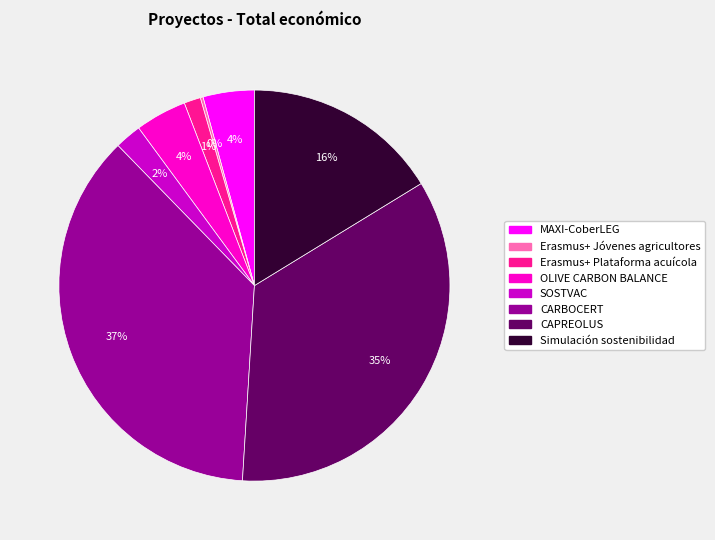

Is Erasmus+ Plataforma acuícola the majority of the pie?

No